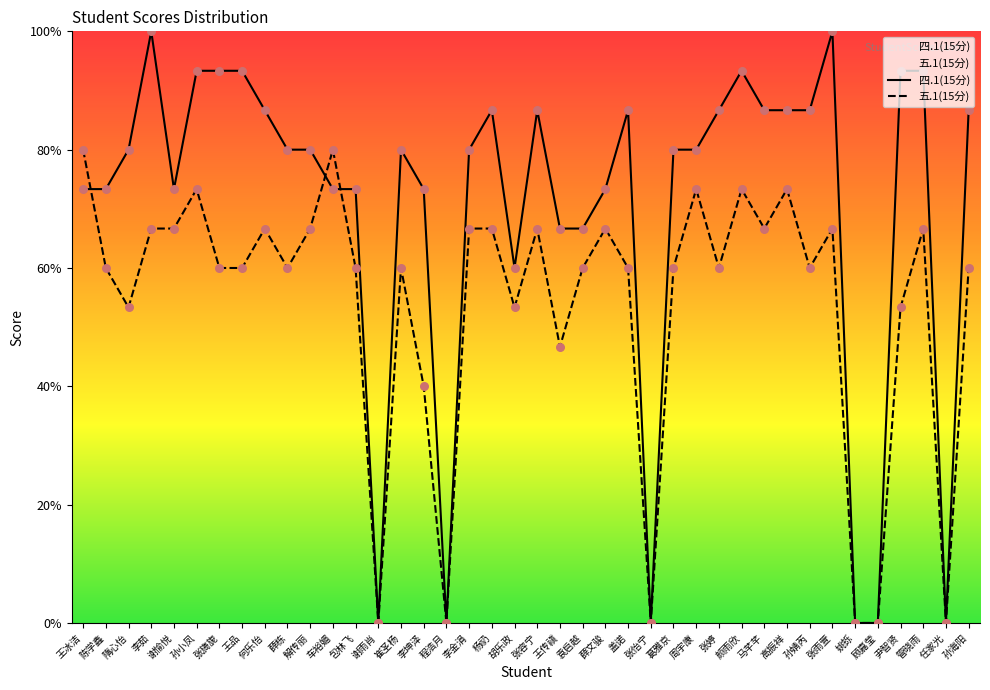

At which category is the sum across all series the highest?

李茹